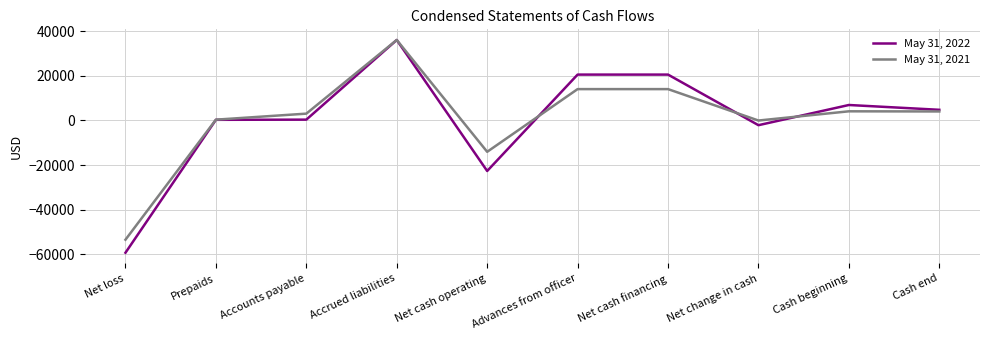

Is the value of May 31, 2022 at Advances from officer greater than the value of May 31, 2021 at Cash beginning?

Yes